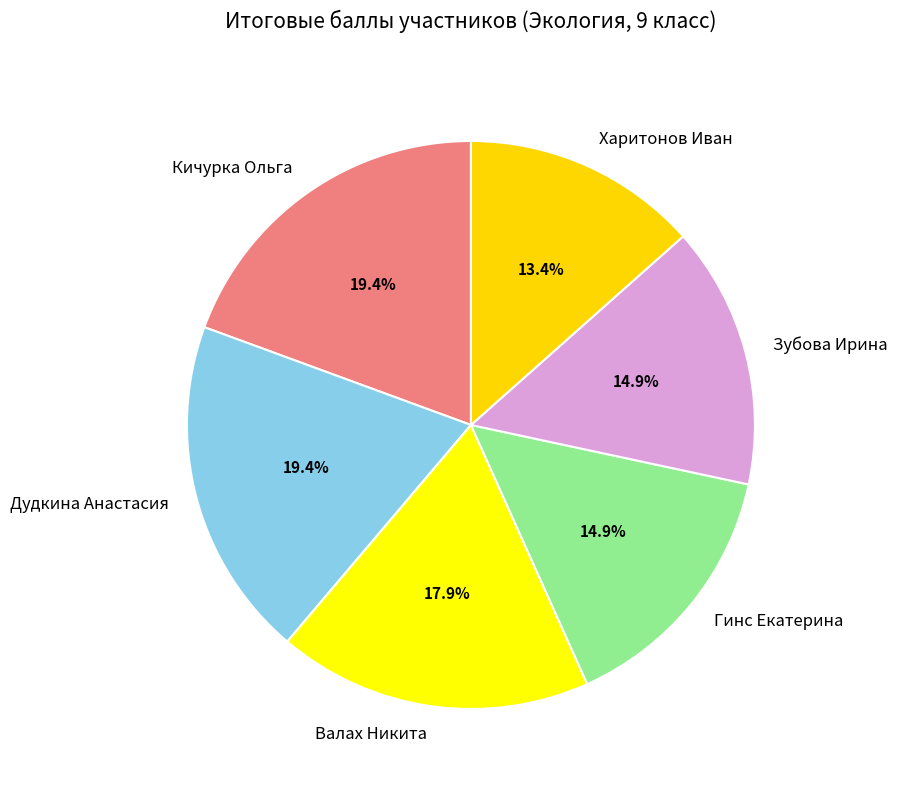

What percentage is NOT represented by Кичурка Ольга?

80.6%